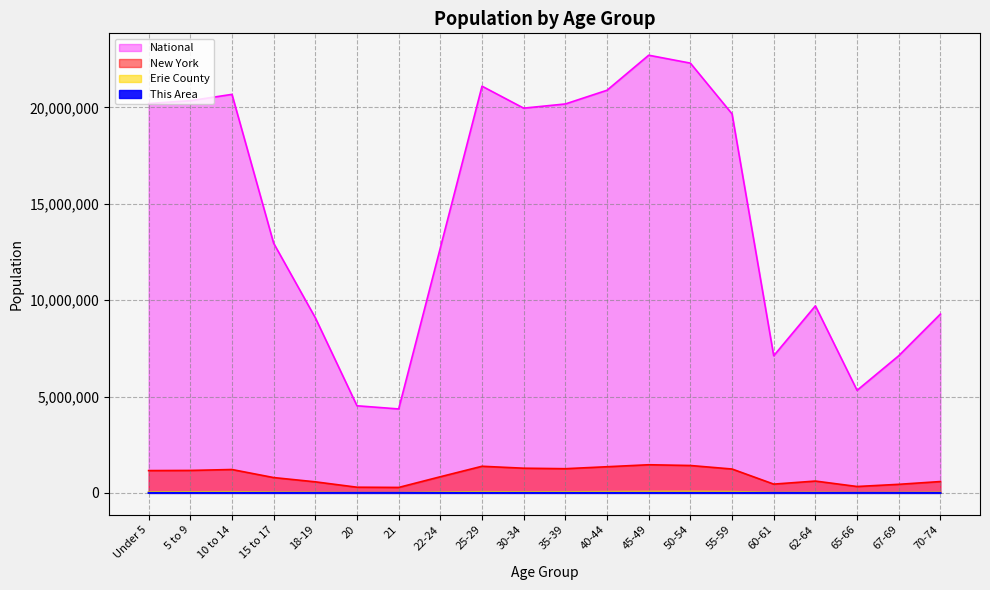

In National, how many points are higher than both neighbors (excluding endpoints)?

4